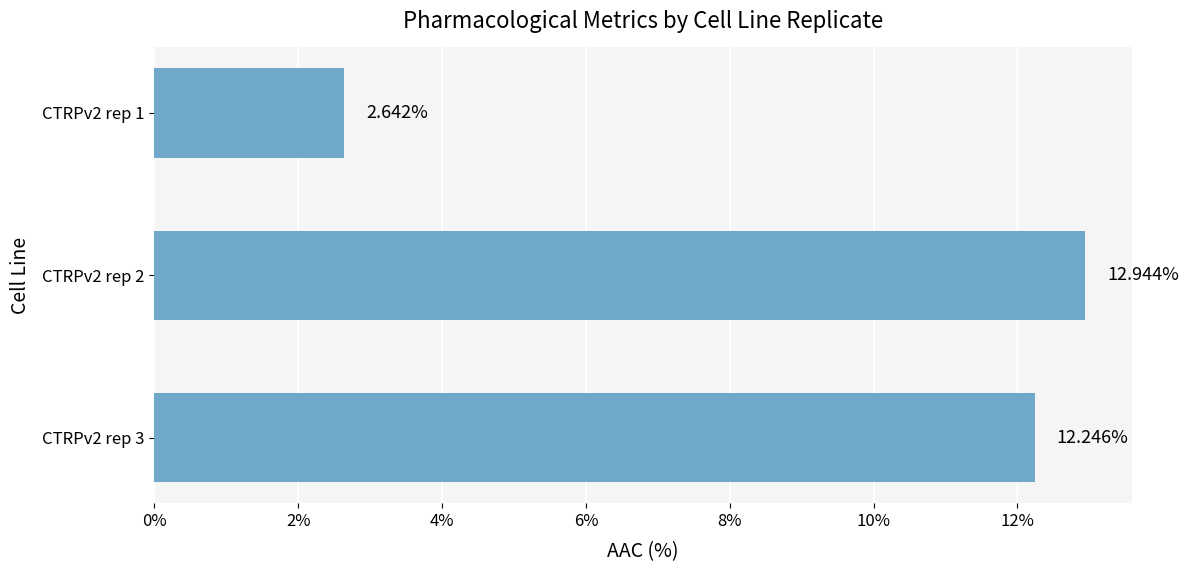

List the labels in order of value, largest first.

CTRPv2 rep 2, CTRPv2 rep 3, CTRPv2 rep 1